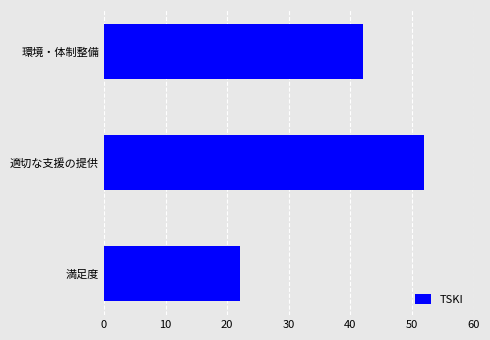

At which label is the value closest to 37?

環境・体制整備